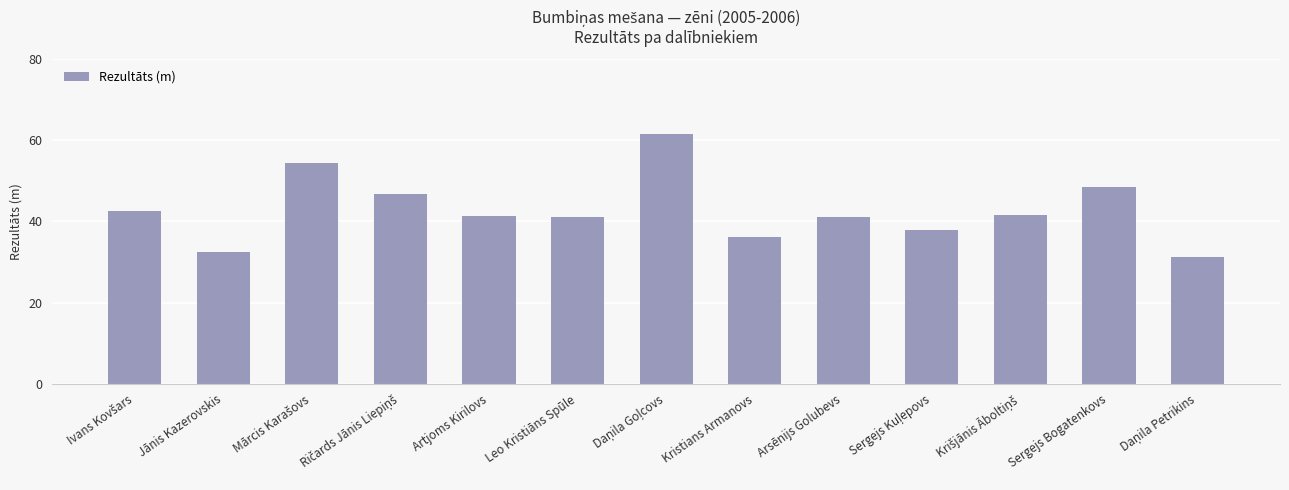

What is the minimum value shown in the chart?

31.3